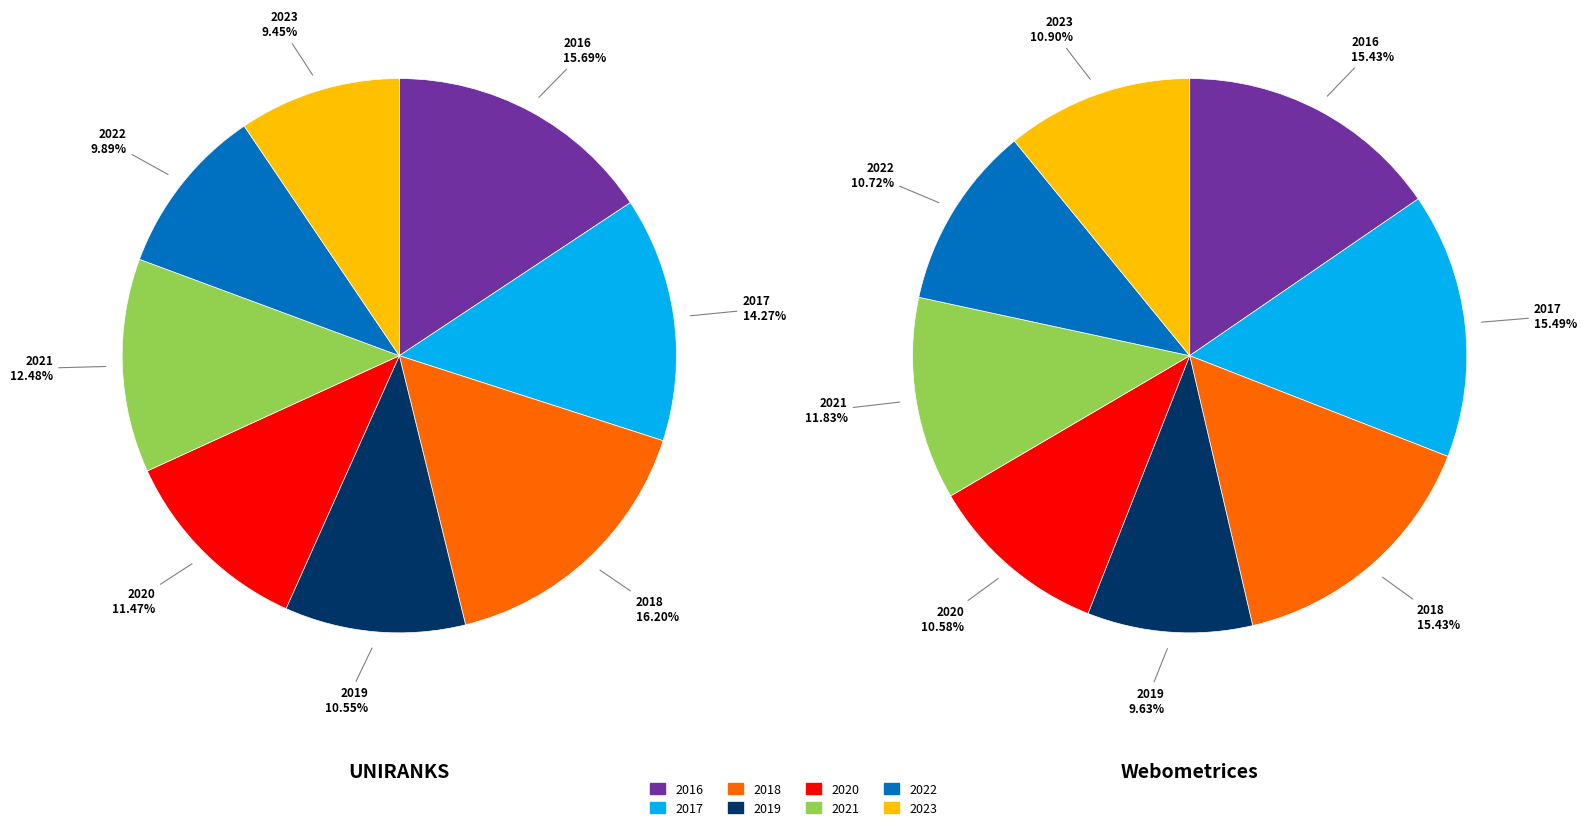

Does any single category account for the majority?

No